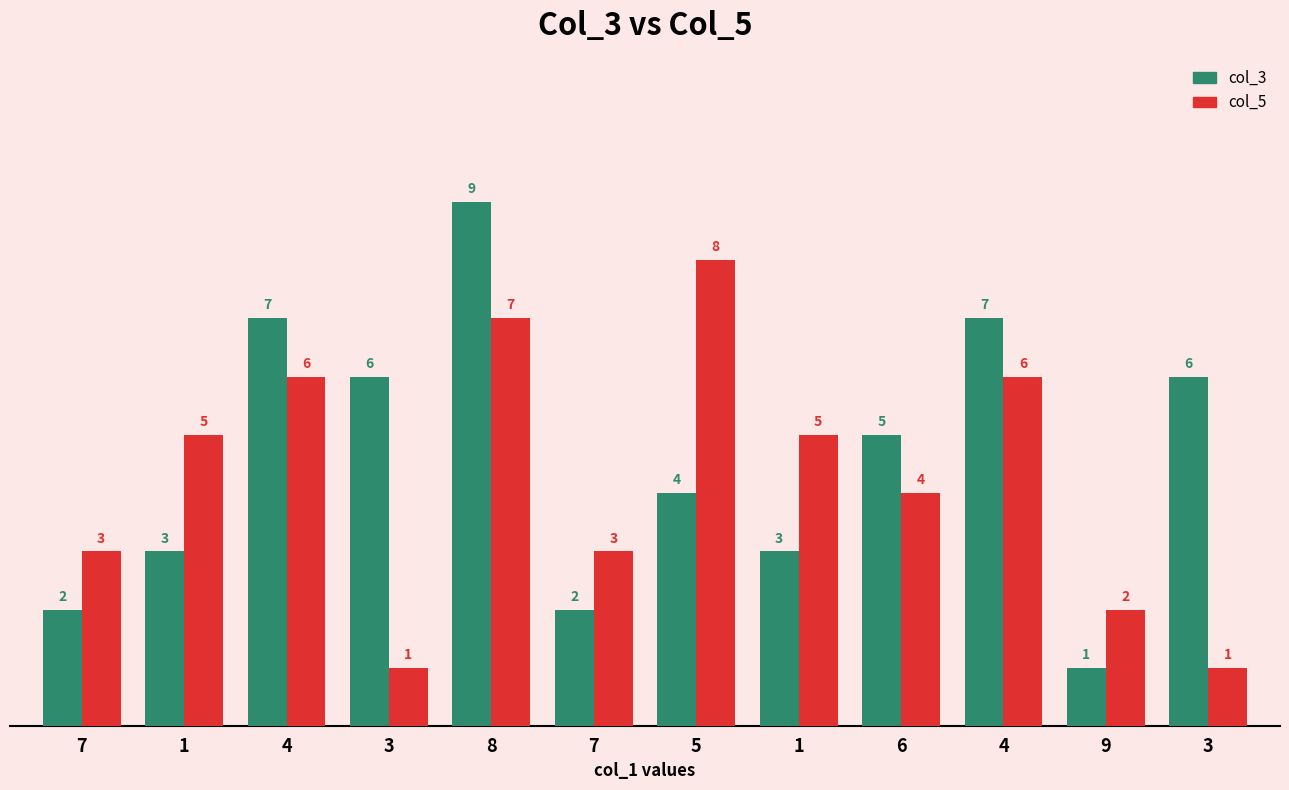

What is the total value across all series at 7?

5